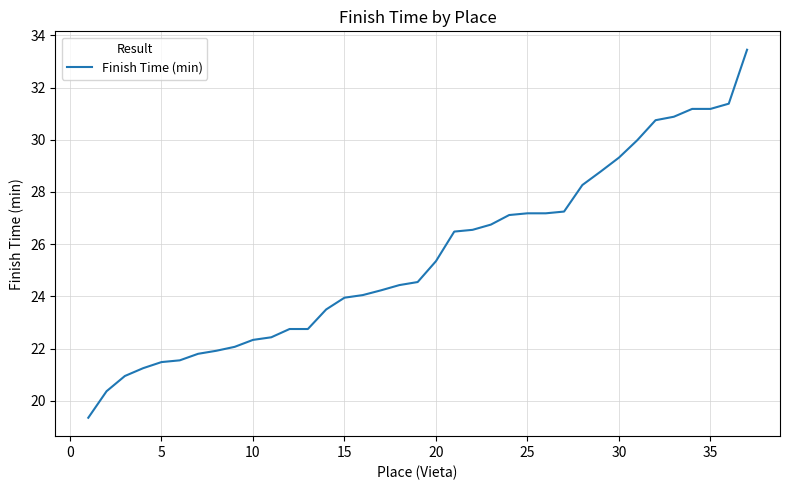

What is the minimum value shown in the chart?

19.4